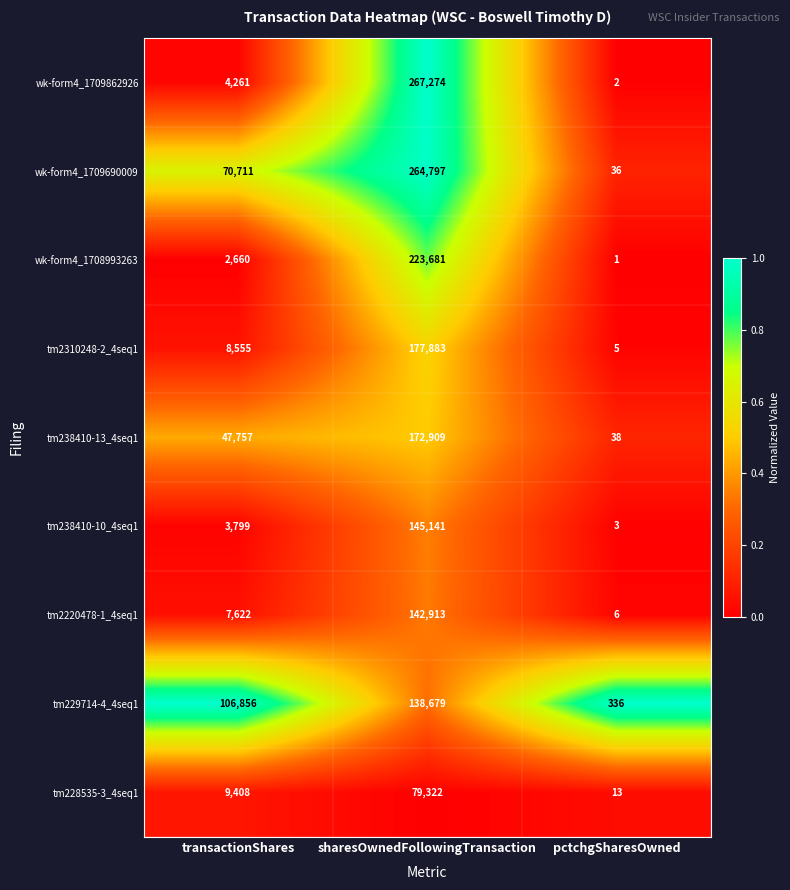

Is it true that tm2220478-1_4seq1 equals 256564 at sharesOwnedFollowingTransaction?

False